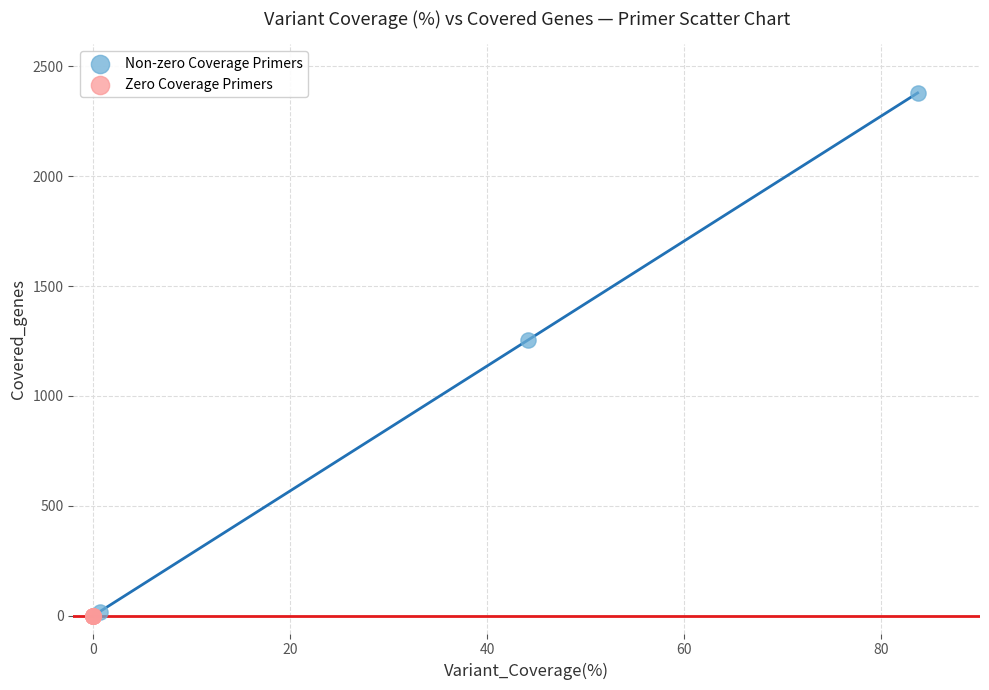

Which series contains the highest Y value?

Non-zero Coverage Primers